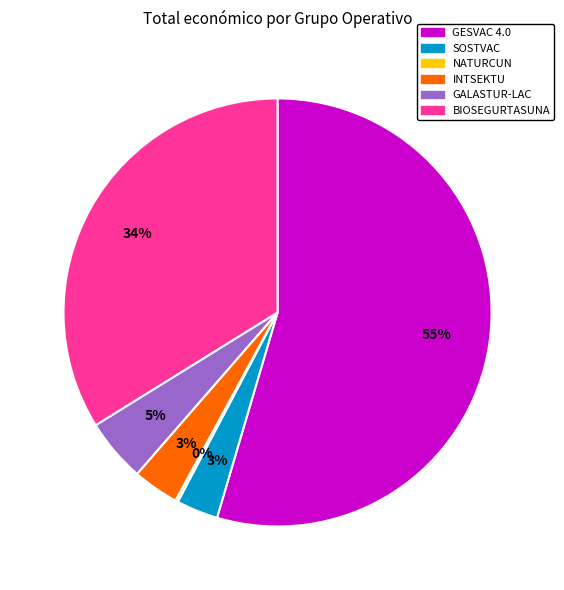

True or false: BIOSEGURTASUNA accounts for 25% of the total.

False